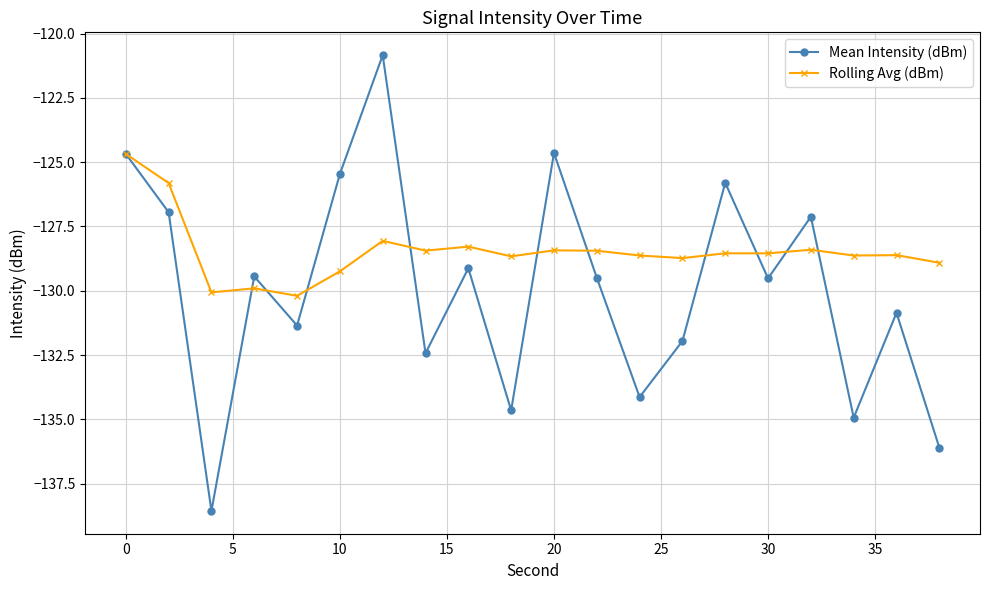

What is the highest value of the Rolling Avg (dBm) series?

-124.7